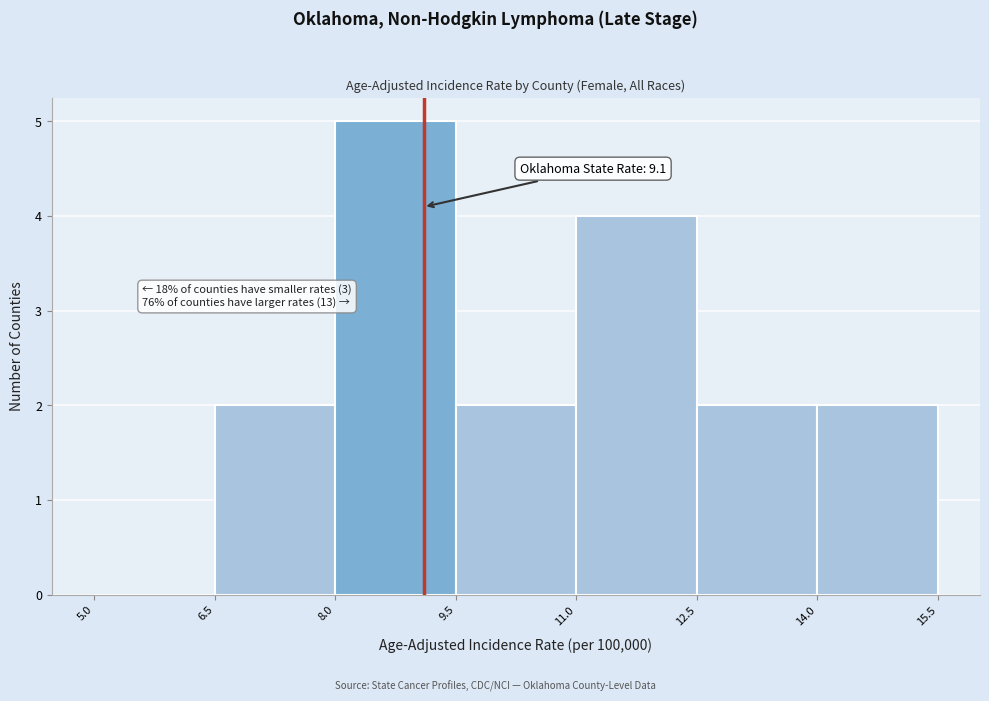

Over which range of the x-axis is the bar tallest?

8.0 to 9.5